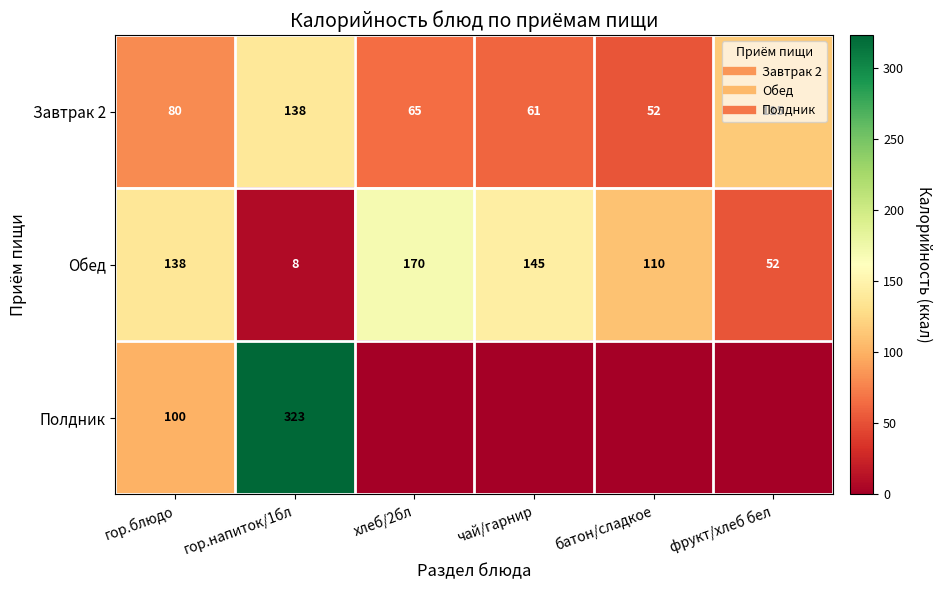

Which has a higher value, батон/сладкое or фрукт/хлеб бел?

фрукт/хлеб бел